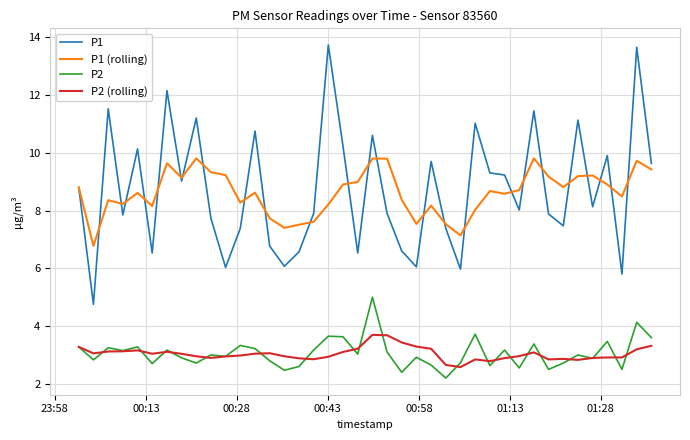

What is the smallest value displayed?

2.2